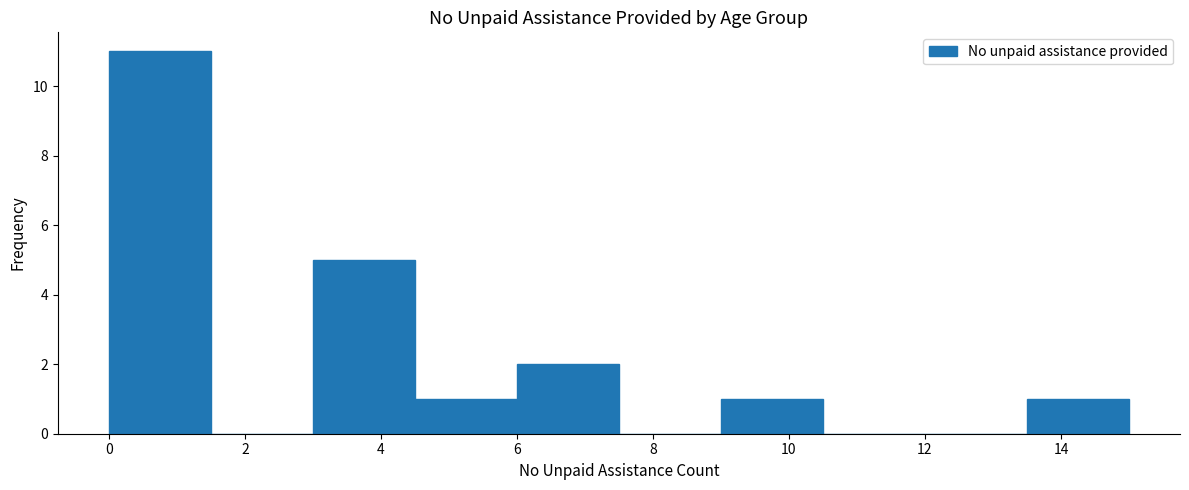

Reading left to right, list every bar in this chart as the range it spans on the x-axis followed by its height. Neither the bar edges nor the heights are printed on the chart, so give them approximately, as read against the axes.

0.0 to 1.5: 11
1.5 to 3.0: 0
3.0 to 4.5: 5
4.5 to 6.0: 1
6.0 to 7.5: 2
7.5 to 9.0: 0
9.0 to 10.5: 1
10.5 to 12.0: 0
12.0 to 13.5: 0
13.5 to 15.0: 1